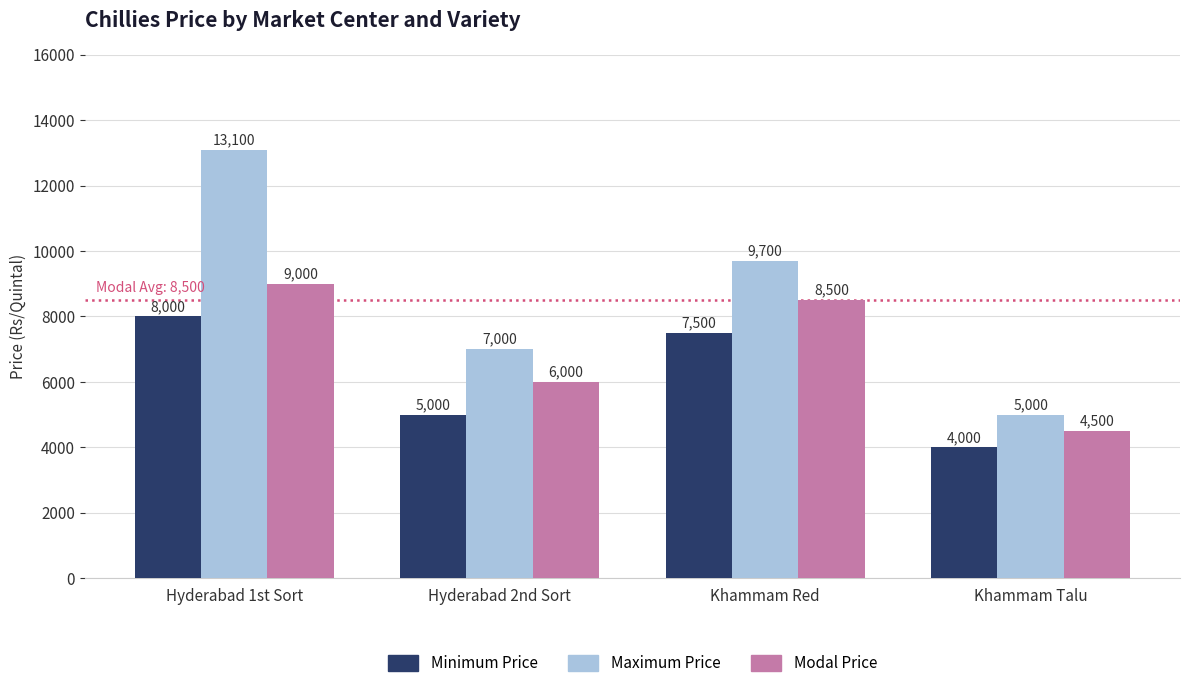

At how many categories does at least one series exceed 9294?

2